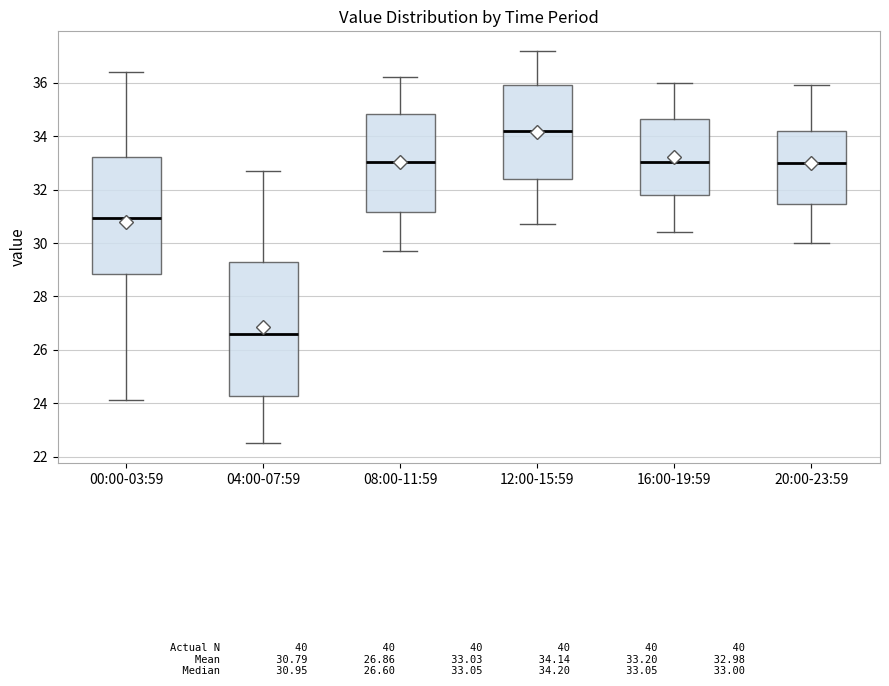

Which box has the highest median line?

12:00-15:59